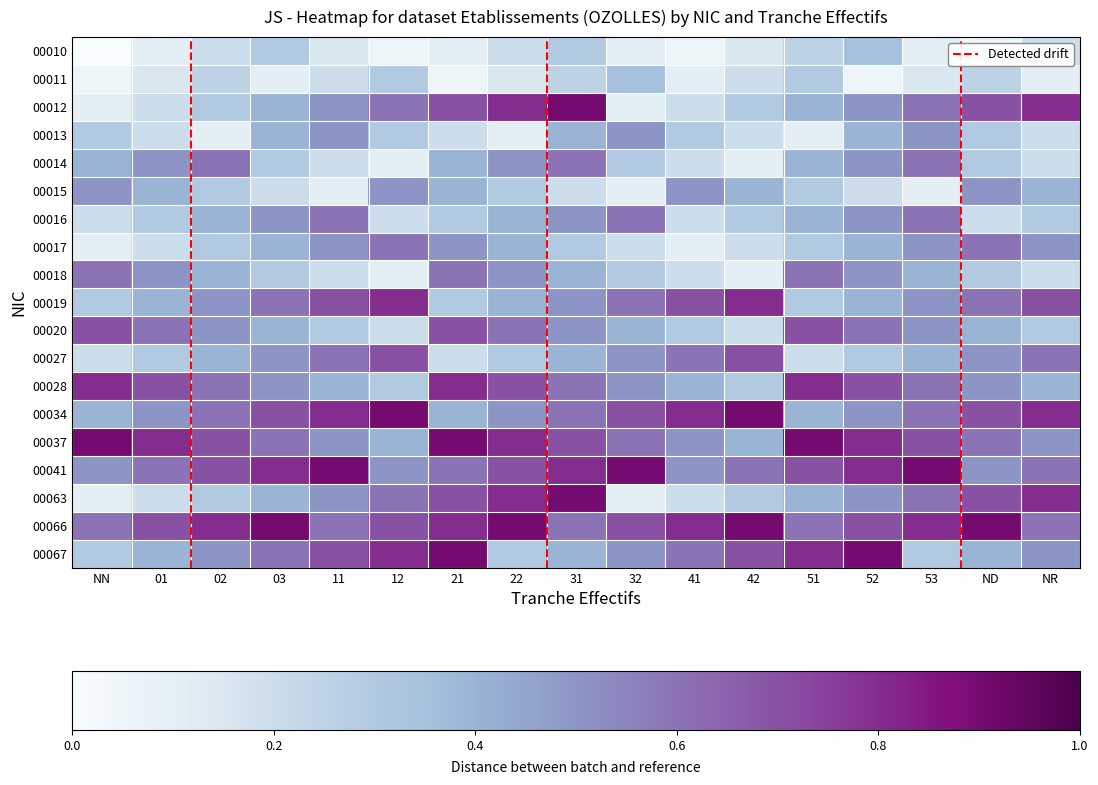

Between 11 and 31, which series saw the biggest shift?

00012